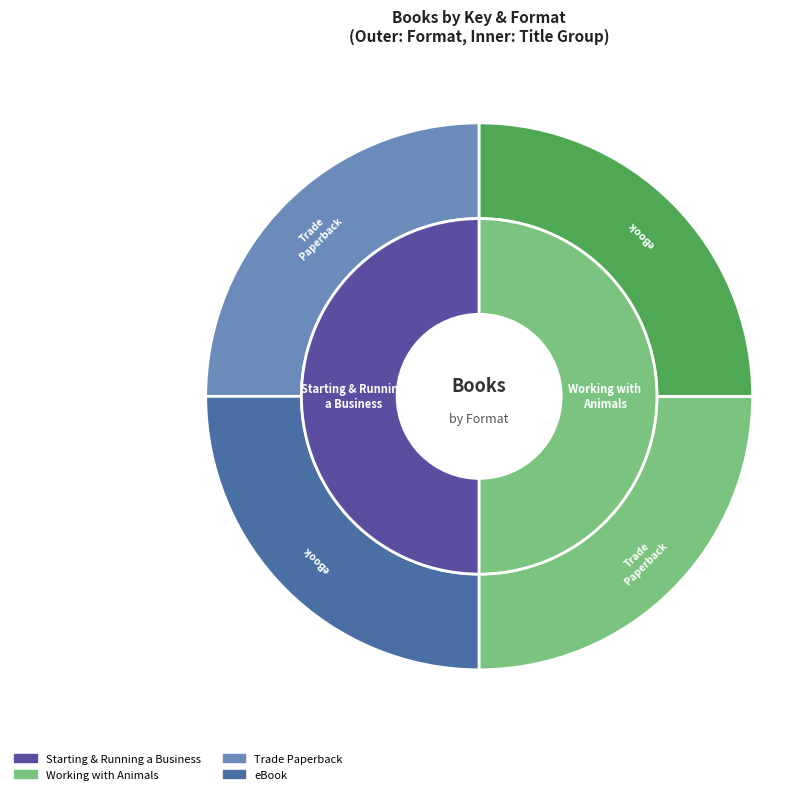

What percentage do Trade Paperback (Starting & Running) and Trade Paperback (Working with Animals) together represent?

50.0%